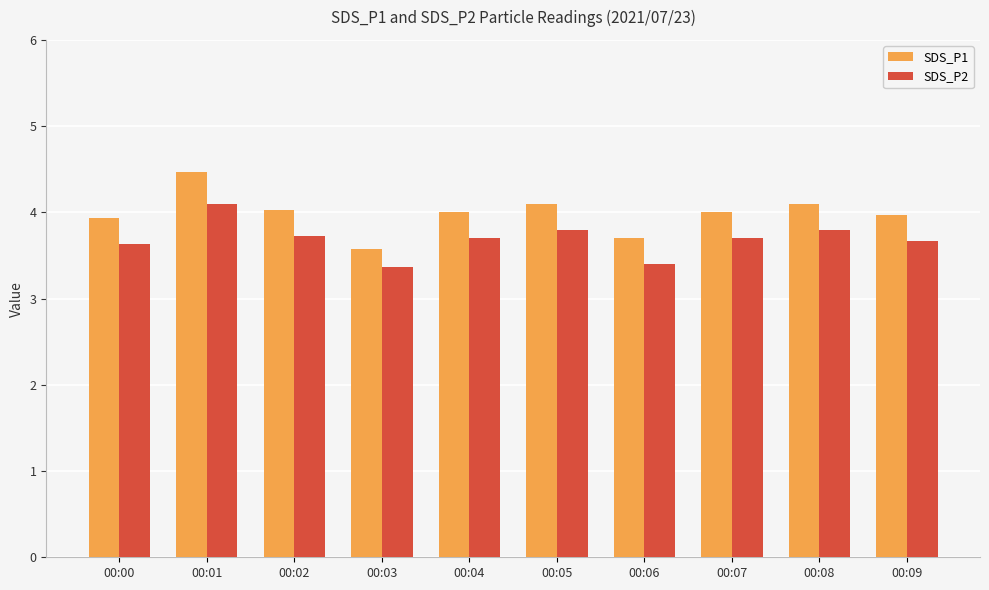

What is the value of the SDS_P2 bar at the 5th from the left?

3.7